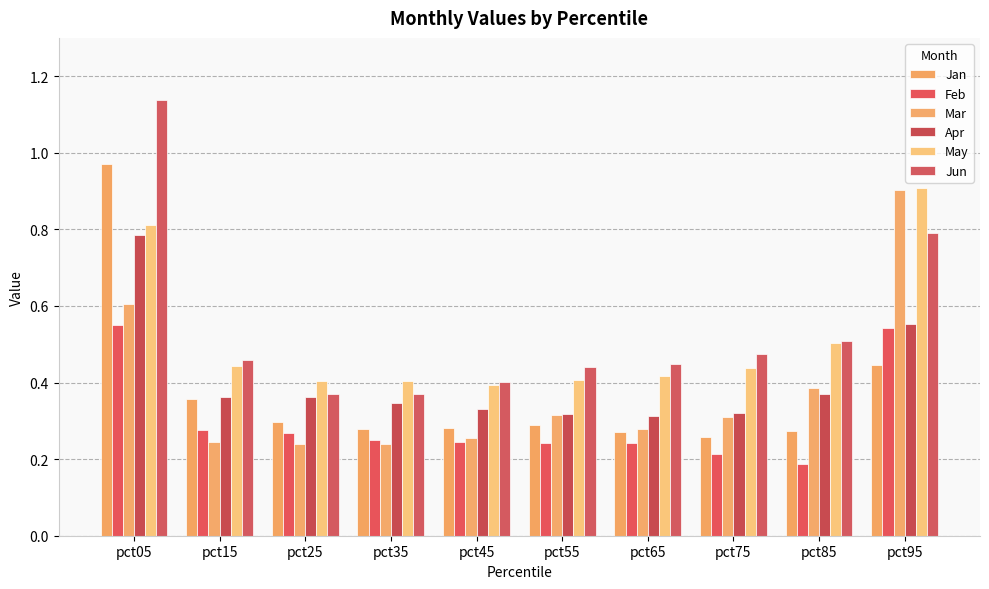

What is the sum of the Jan values at pct05 and pct35?

1.3